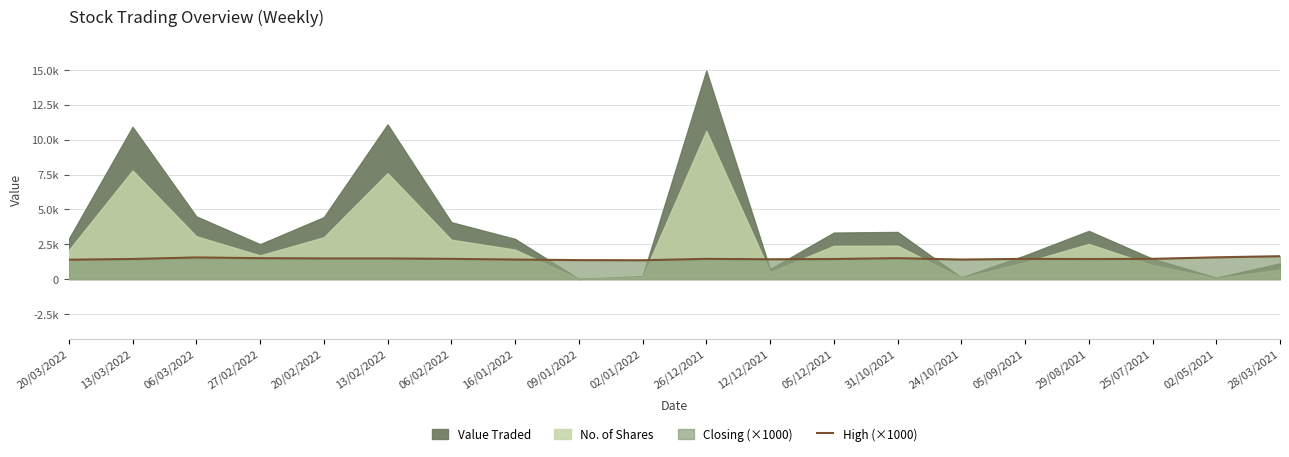

What is the value of the 6th point from the left?

1480